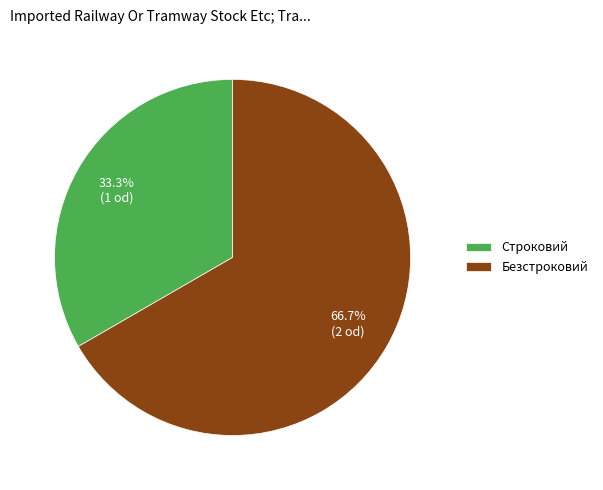

Does Строковий represent more than half of the total?

No